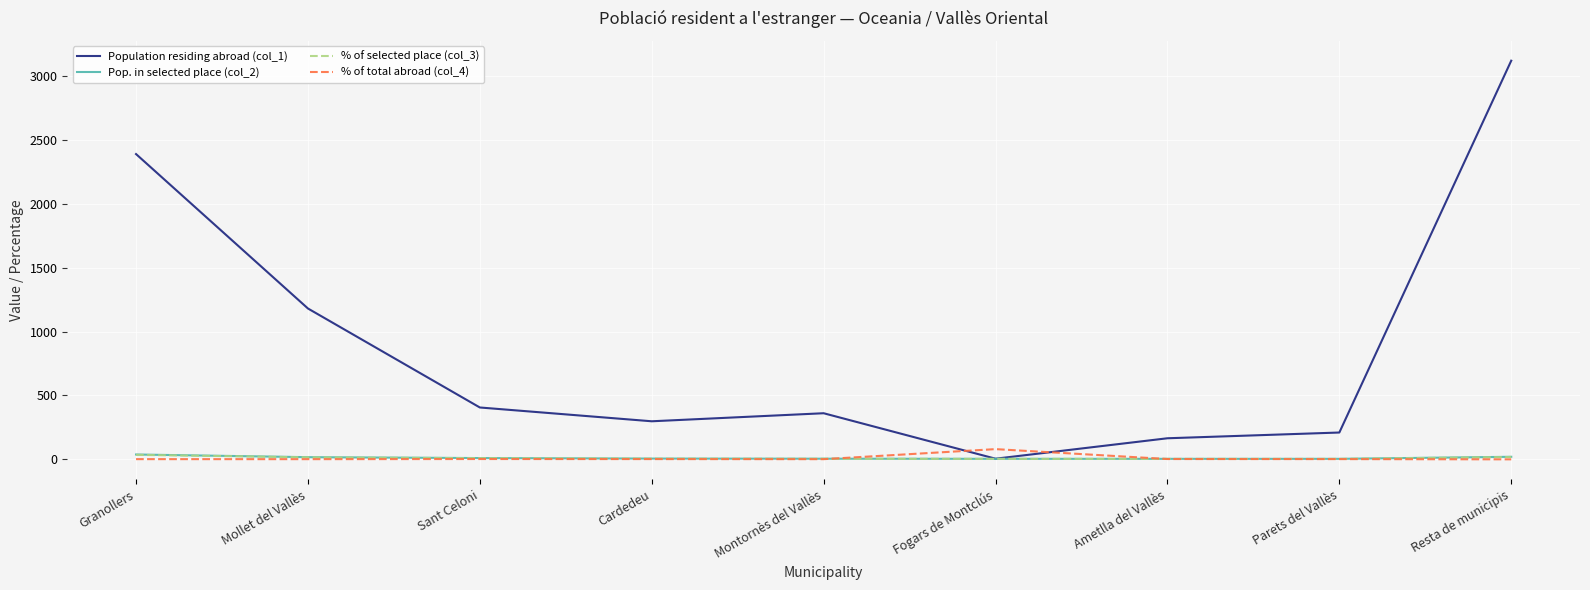

The Population residing abroad (col_1) series shows 406.0 at Sant Celoni. True or false?

True